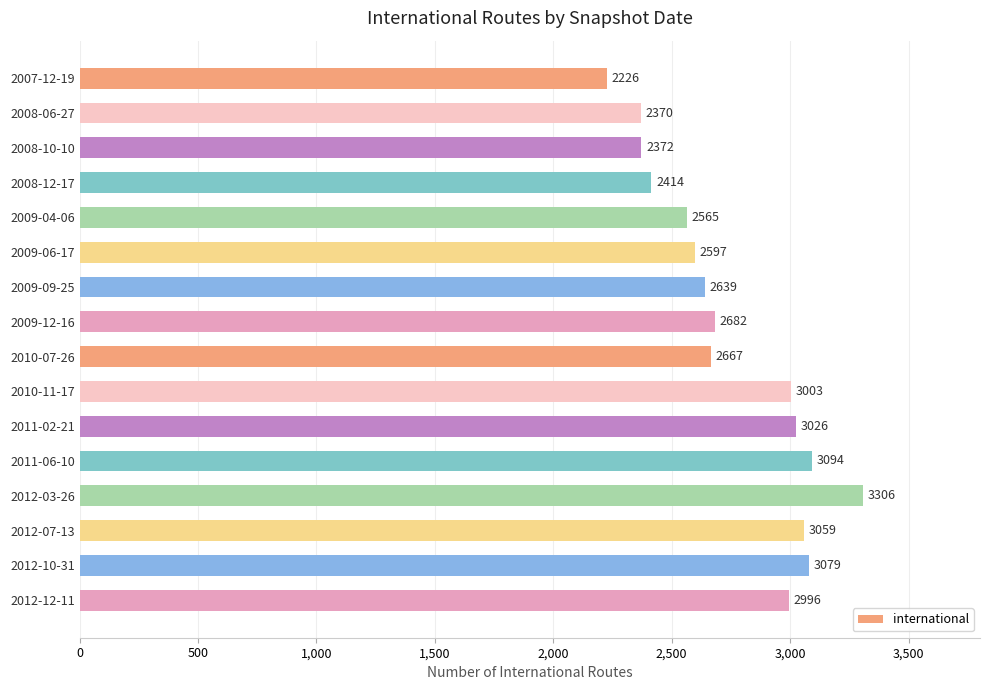

What position from the top is 2010-07-26?

9